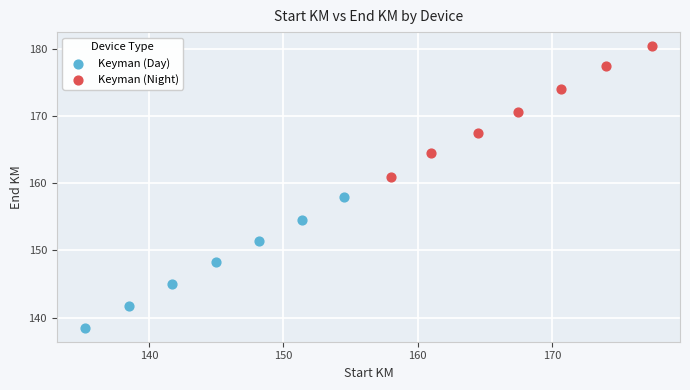

Which series contains the highest Y value?

Keyman (Night)